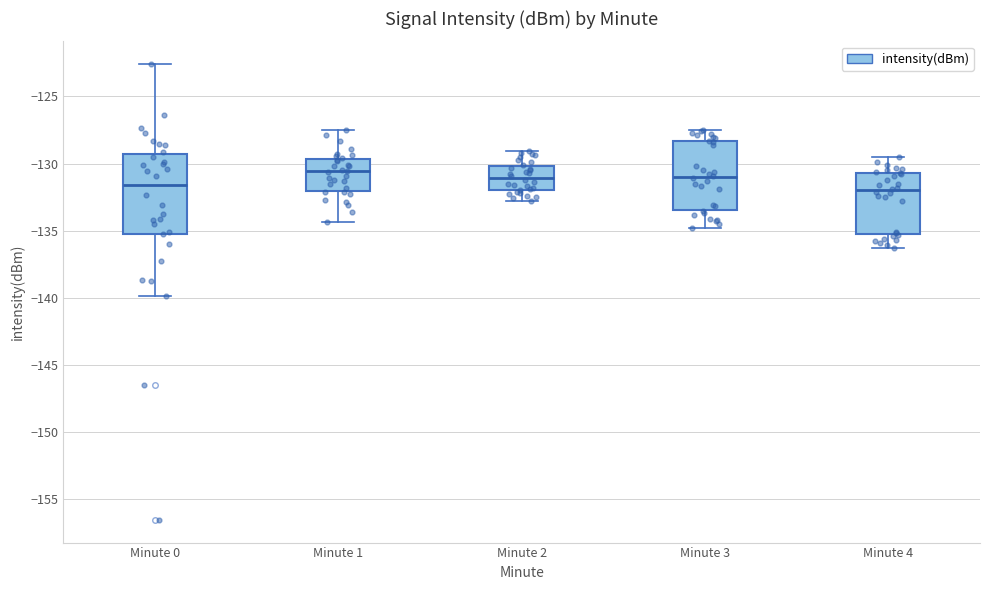

Reading left to right, transcribe this box plot: for each box, give where its median line is, the range the box spans, and where its two whiskers end, as read against the y-axis. The values are not printed on the chart, so give them approximately, as read against the axis.

Minute 0: median -131.5, box -135.0 to -129.5, whiskers -140.0 to -122.5
Minute 1: median -130.5, box -132.0 to -129.5, whiskers -134.5 to -127.5
Minute 2: median -131.0, box -132.0 to -130.0, whiskers -133.0 to -129.0
Minute 3: median -131.0, box -133.5 to -128.5, whiskers -135.0 to -127.5
Minute 4: median -132.0, box -135.5 to -130.5, whiskers -136.5 to -129.5